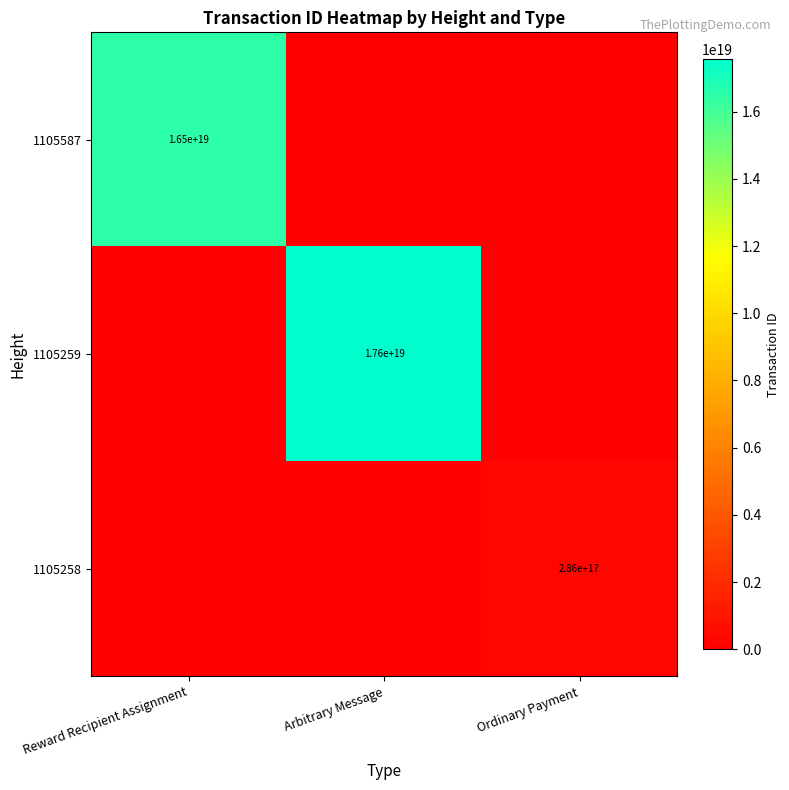

The 1105587 series shows 16500000000000000000 at Reward Recipient Assignment. True or false?

True